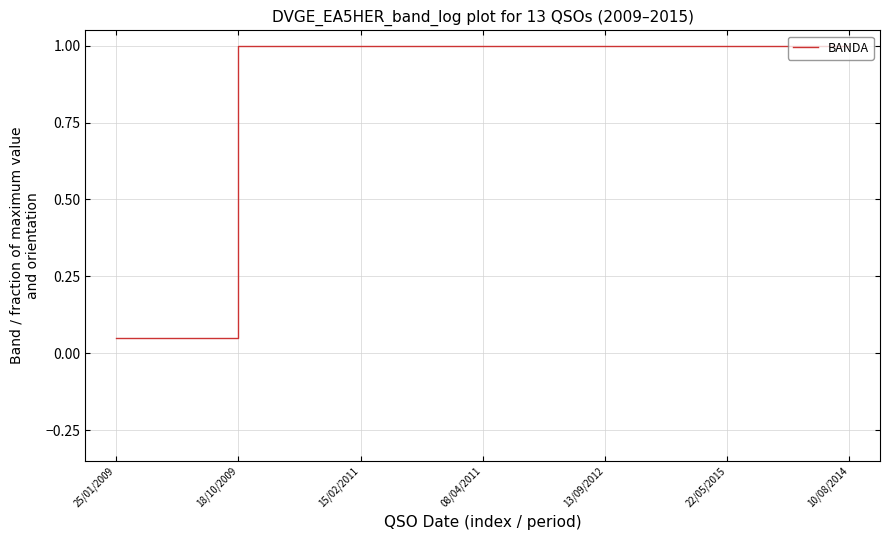

What is the greatest value displayed?

1.0